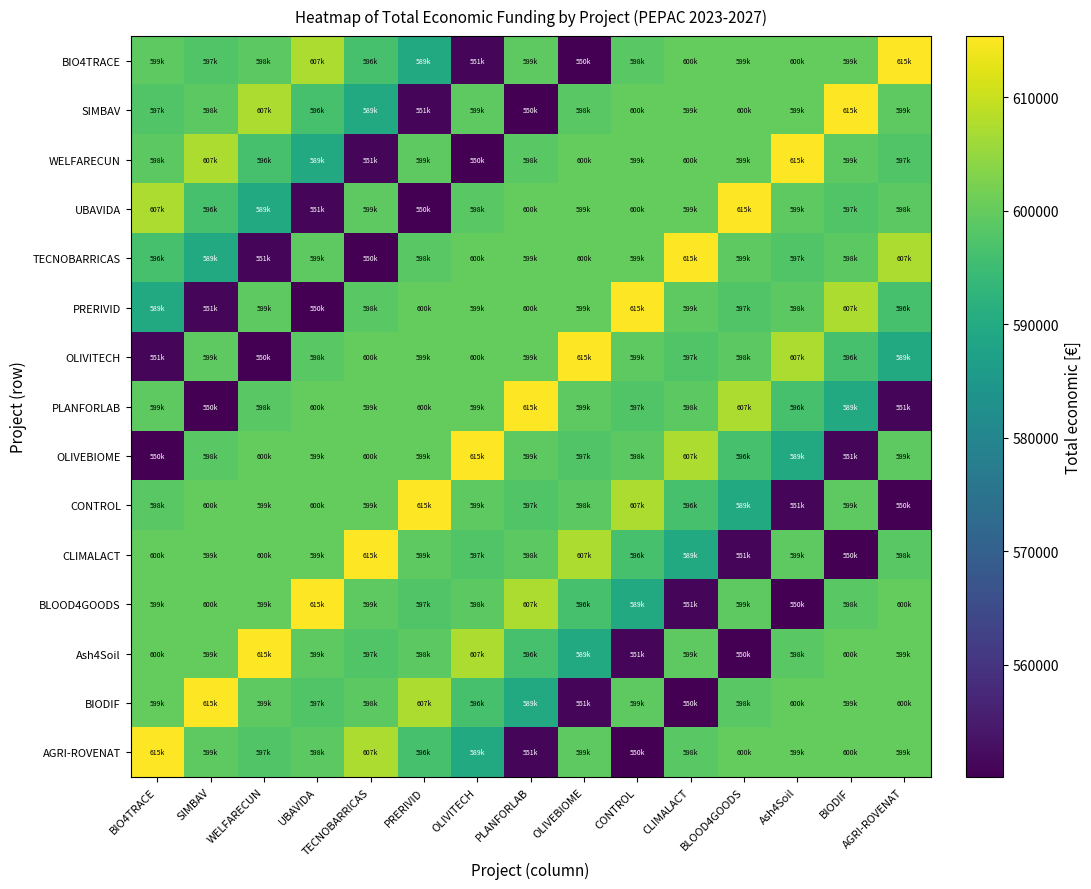

Which series has the largest total across all categories?

BIO4TRACE